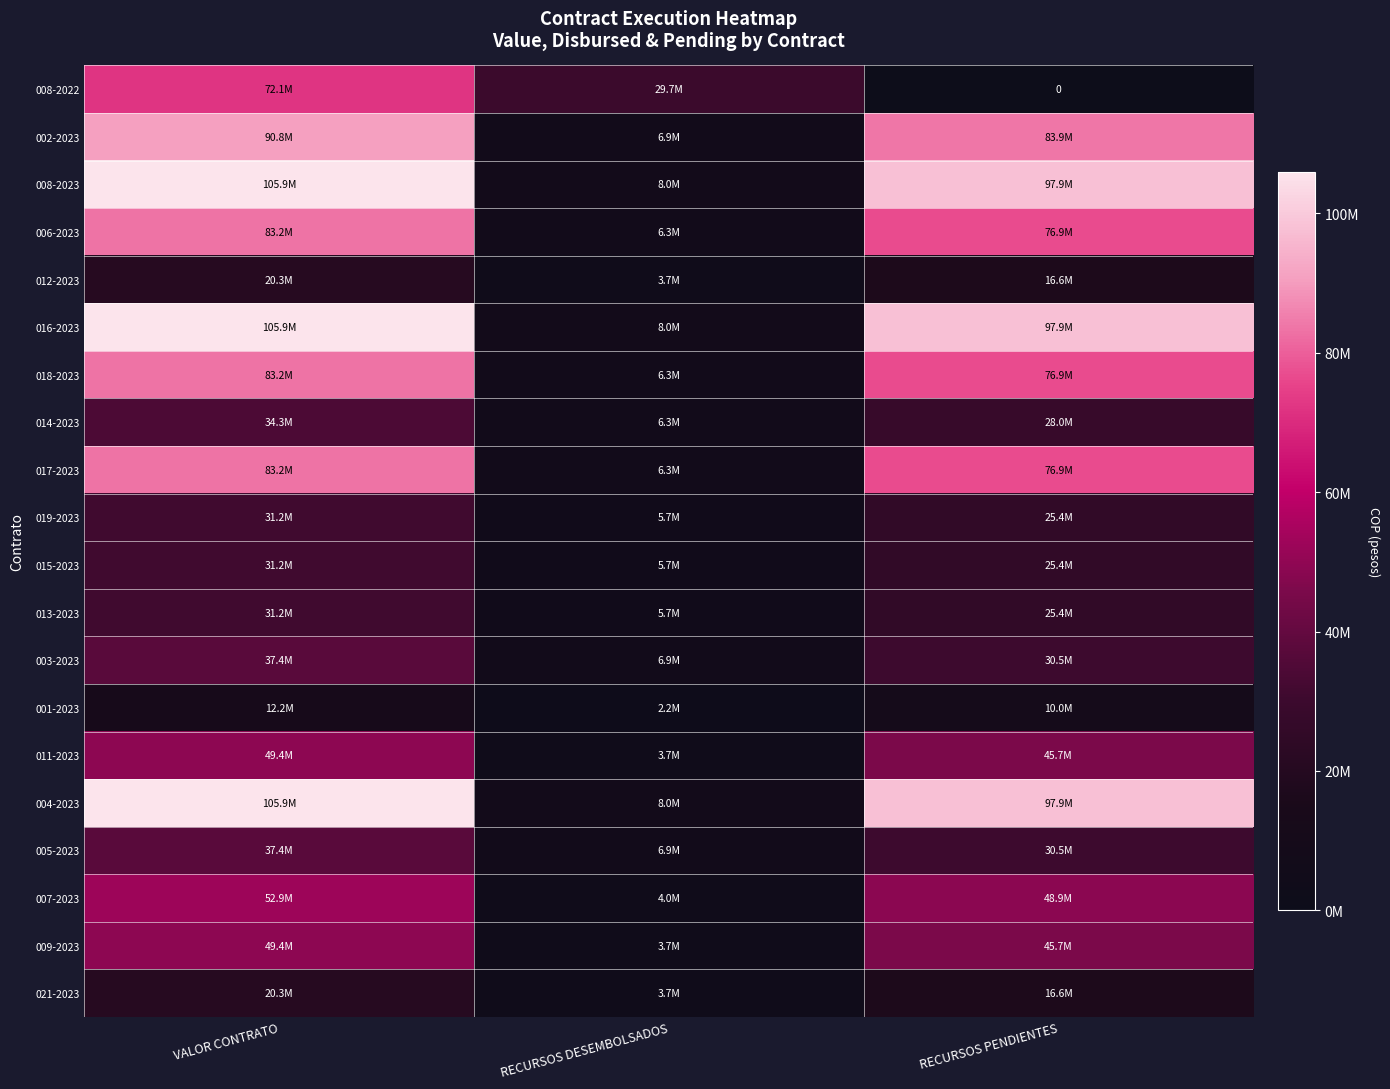

How many values in the 021-2023 series exceed 16602176?

1